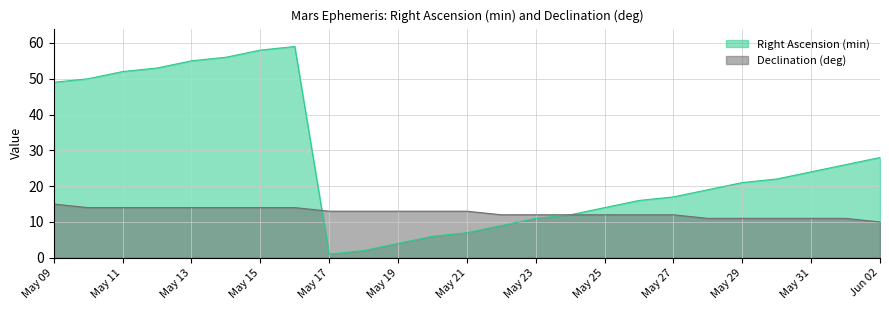

How many interior local valleys does the Right Ascension (min) series have?

1